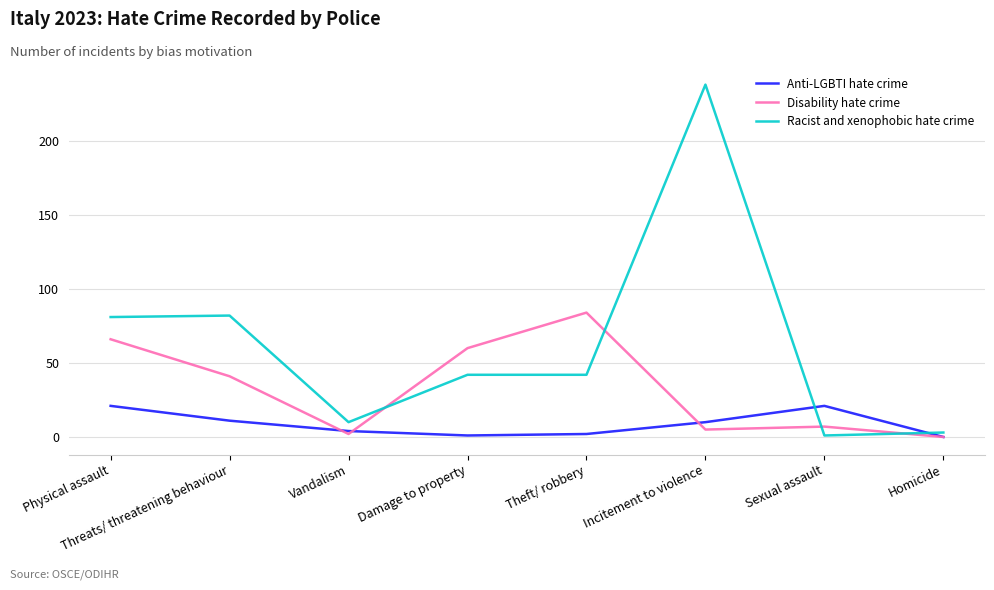

Where is the first local minimum for Disability hate crime?

Vandalism